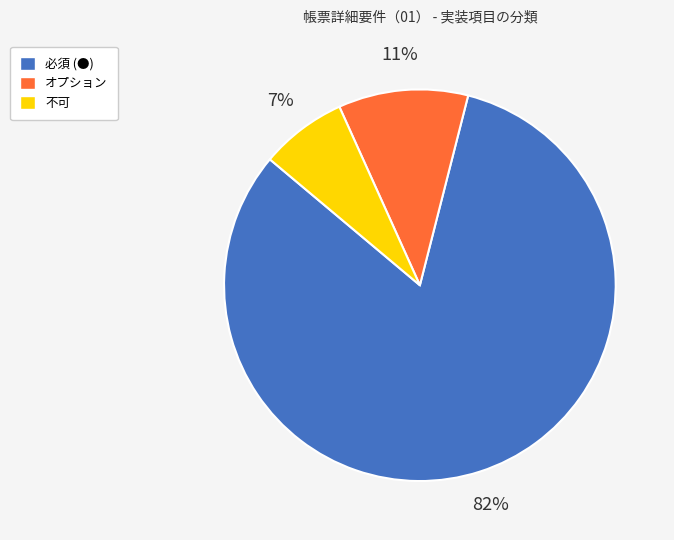

Does オプション represent more than half of the total?

No